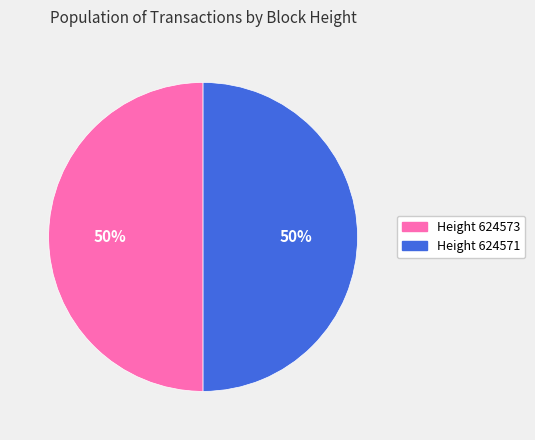

To the nearest percent, what is the average slice percentage?

50%